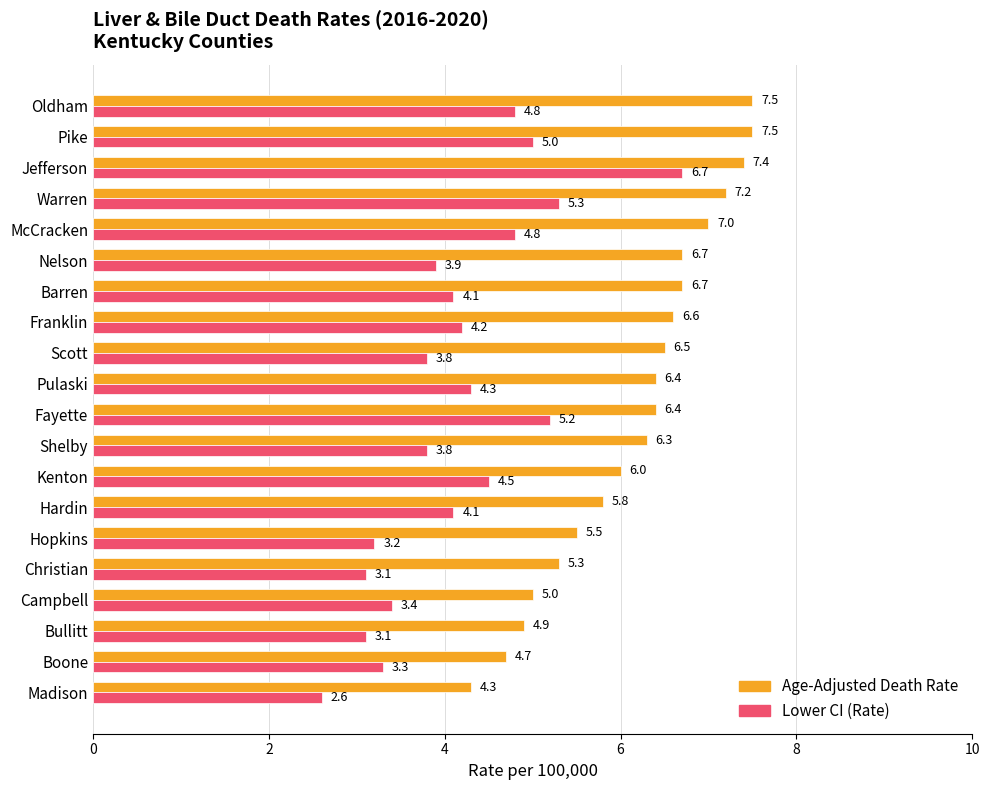

List the series in order of their peak value, lowest first.

Lower CI (Rate), Age-Adjusted Death Rate